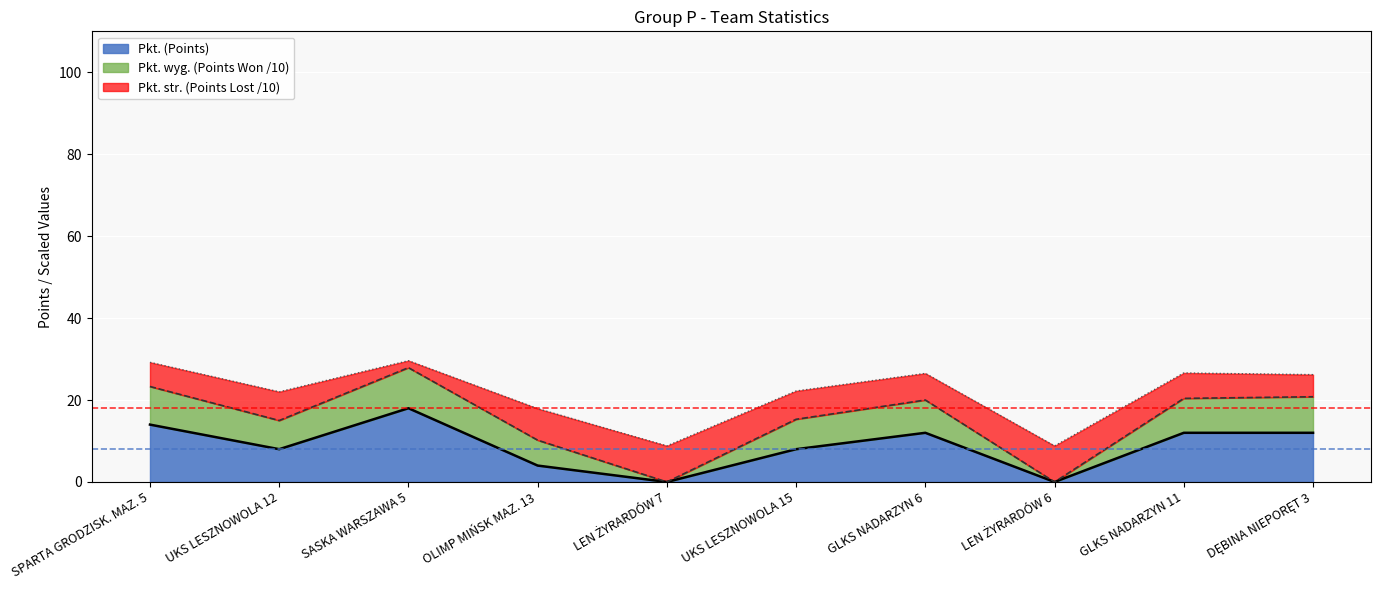

Where does the Pkt. series first go above 12?

SPARTA GRODZISK. MAZ. 5